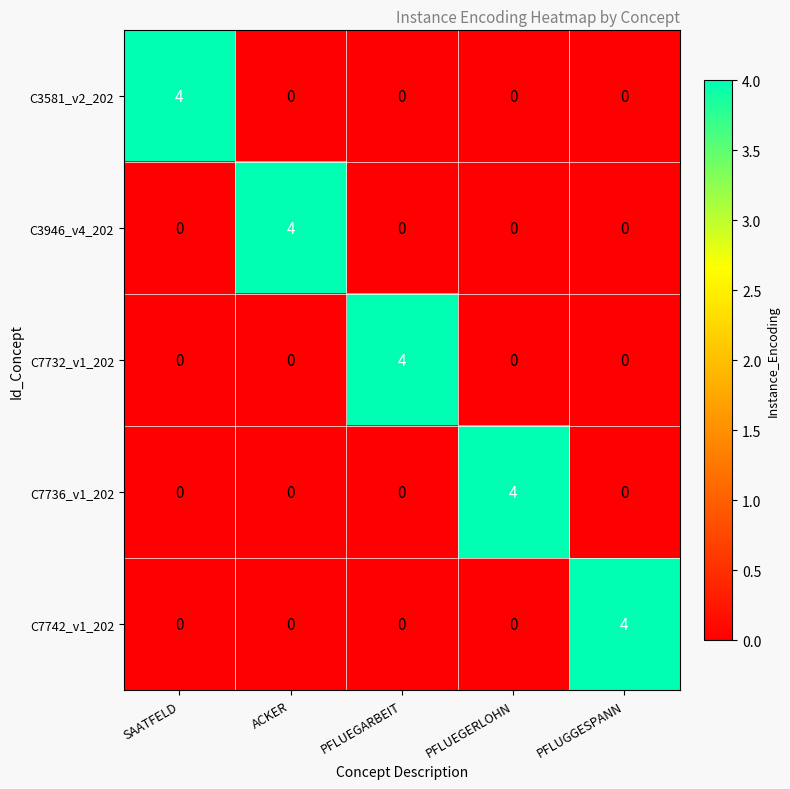

True or false: C7732_v1_202 has a value of 0 at ACKER.

True